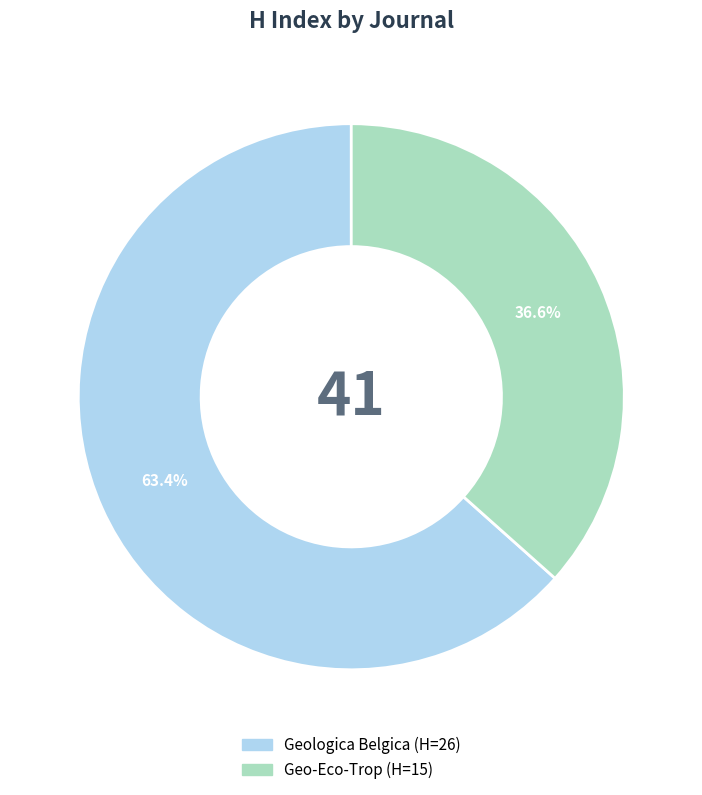

How many segments does this pie chart have?

2